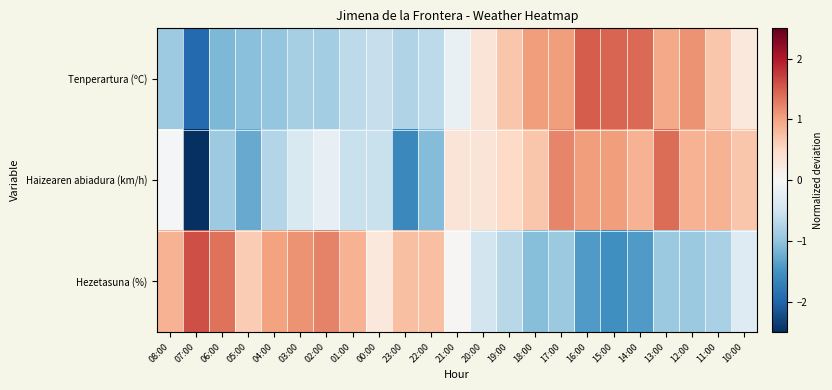

Which has a higher value, 20:00 or 14:00?

14:00